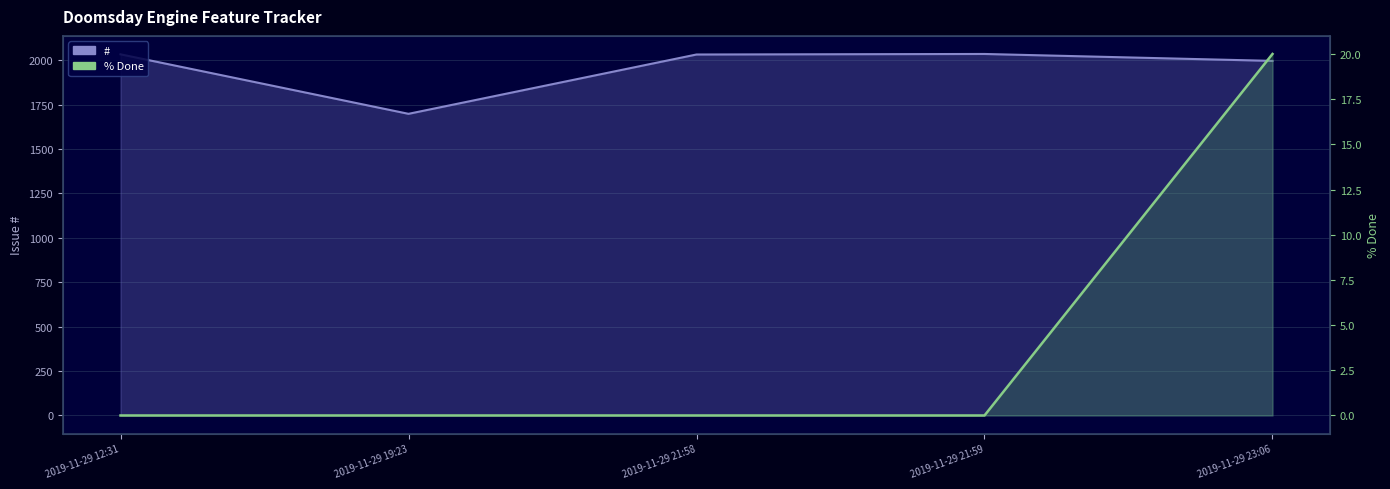

What are all the series names shown in the legend?

#, % Done